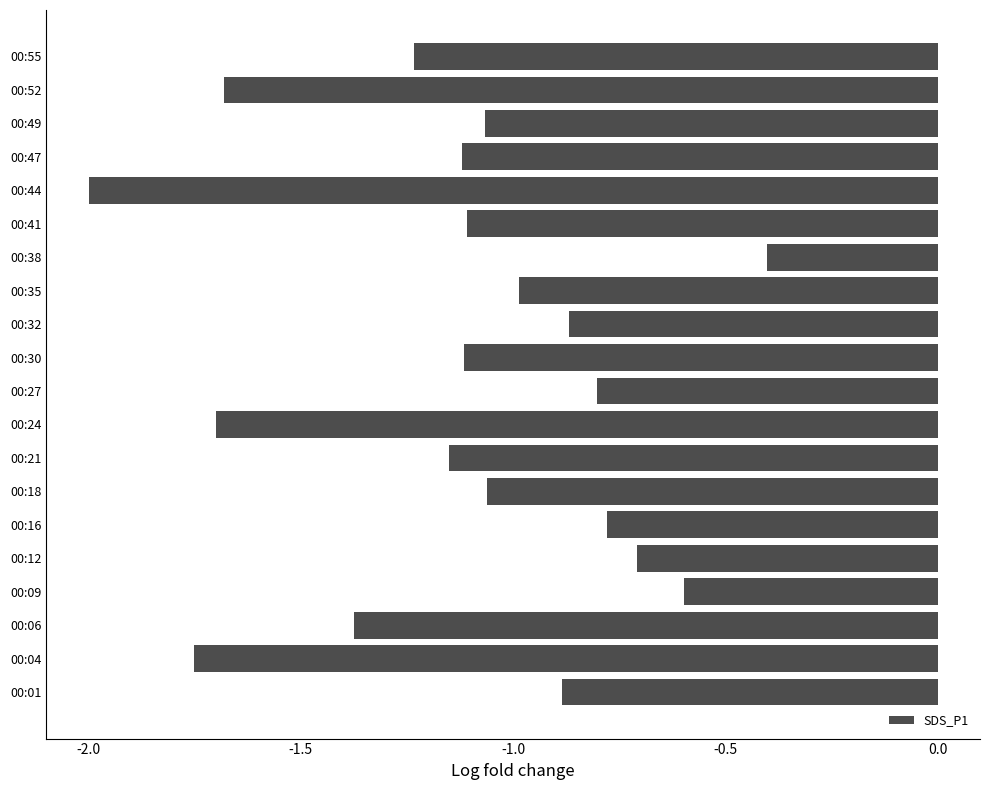

True or false: the data shows -3.3 at 00:44.

False